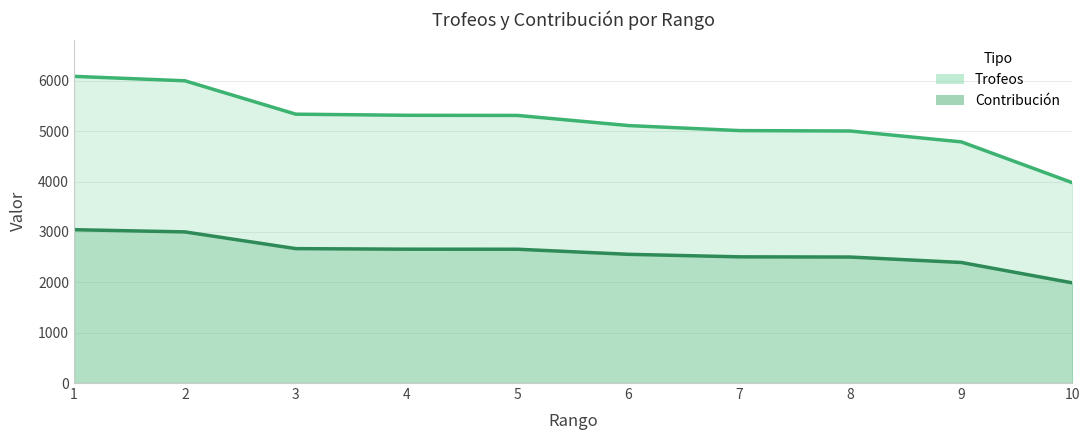

What are all the series names shown in the legend?

Trofeos, Contribución